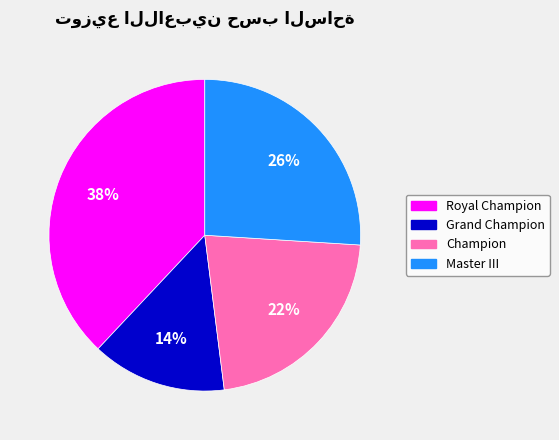

Is there any slice that represents more than half of the pie?

No